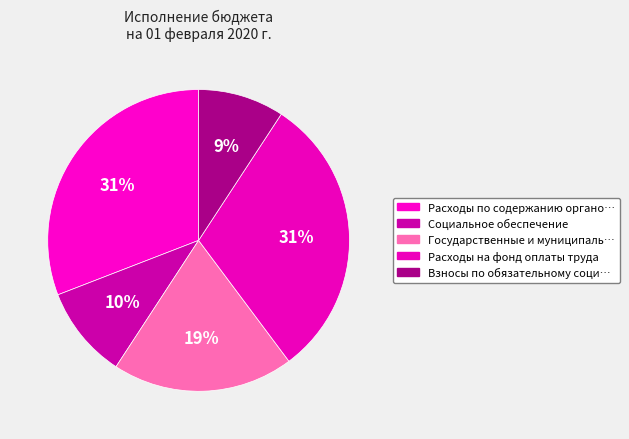

How many segments does this pie chart have?

5